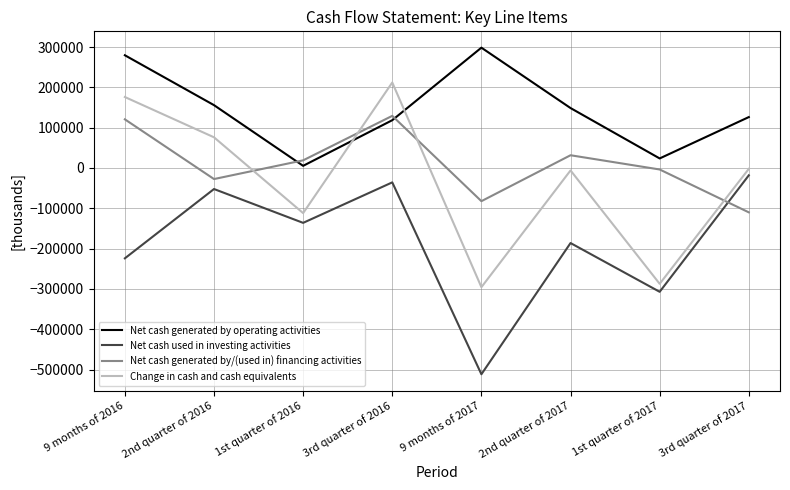

Which series has the largest total across all categories?

Net cash generated by operating activities